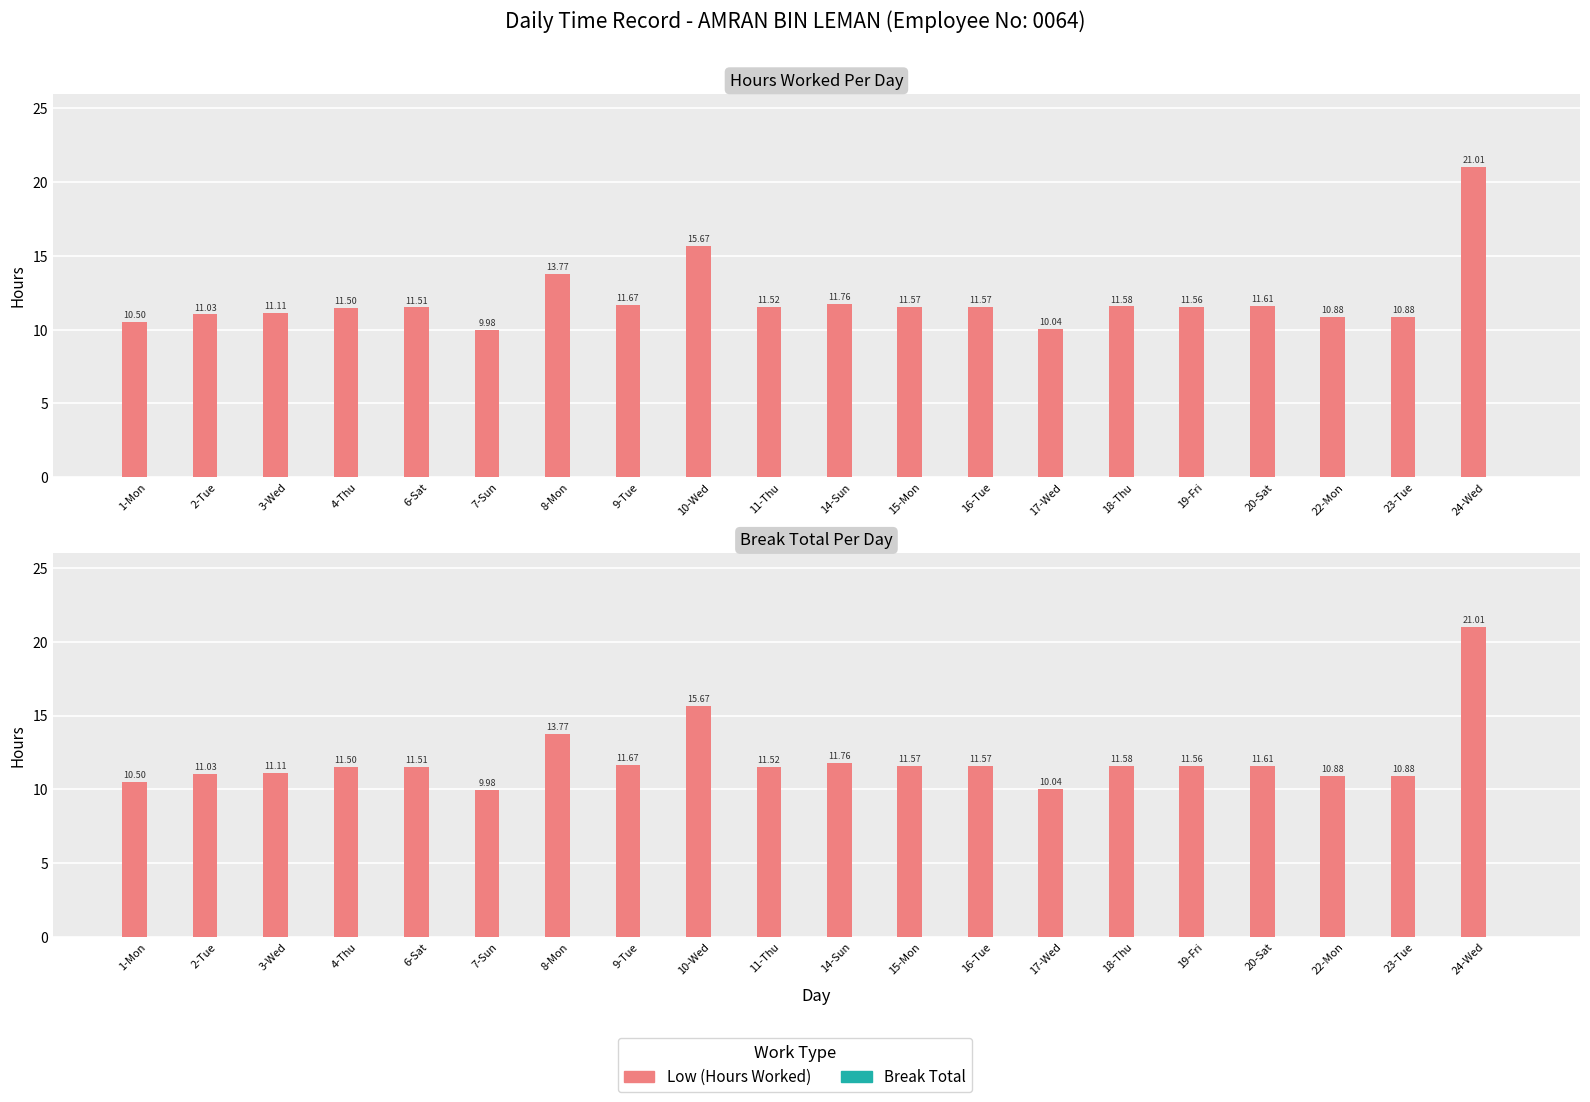

How many bars are there in total?

40